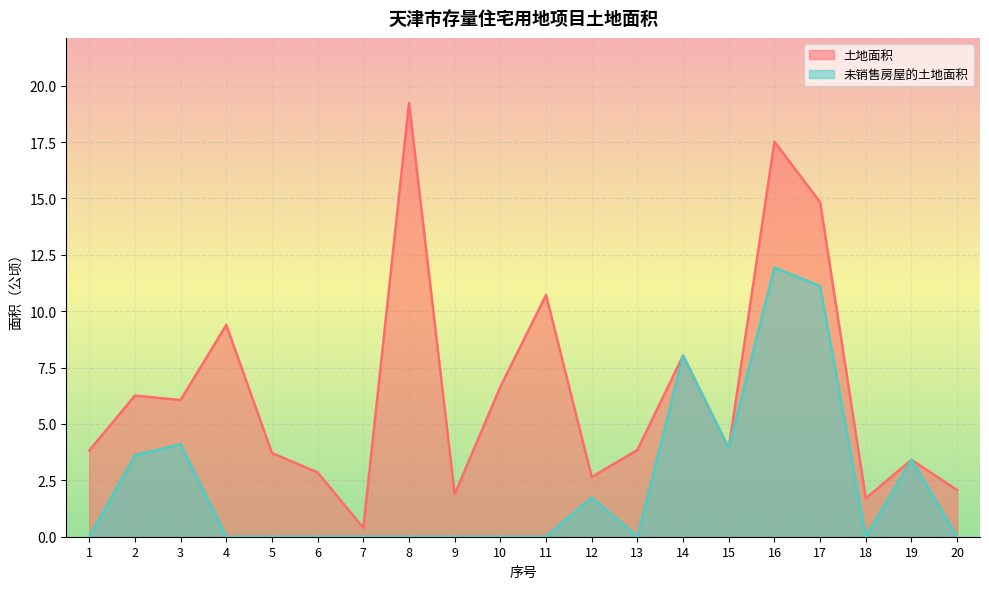

How many categories are shown in the chart?

20